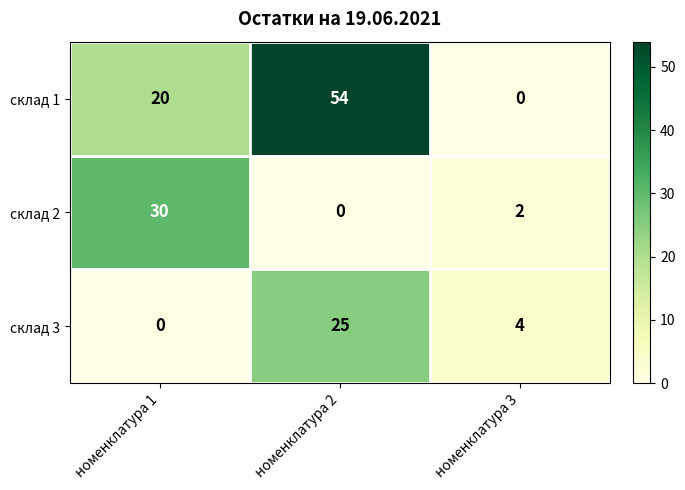

At which label is склад 2 closest to 15?

номенклатура 3